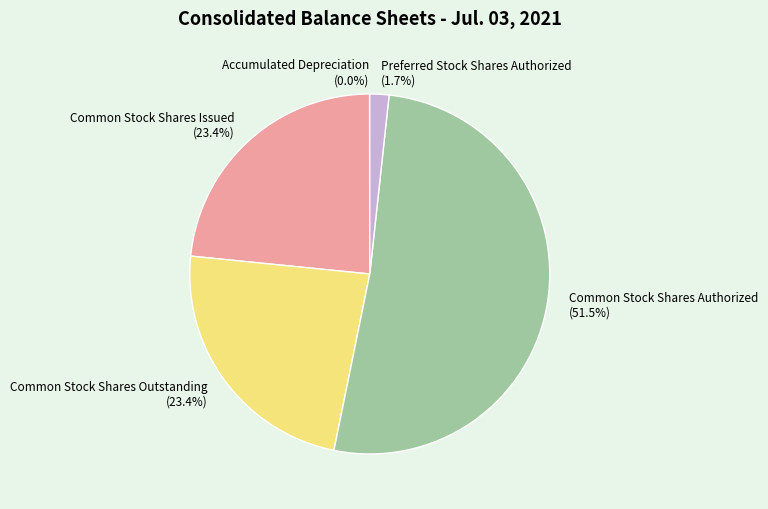

What percentage is the Common Stock Shares Issued slice, to the nearest percent?

23%